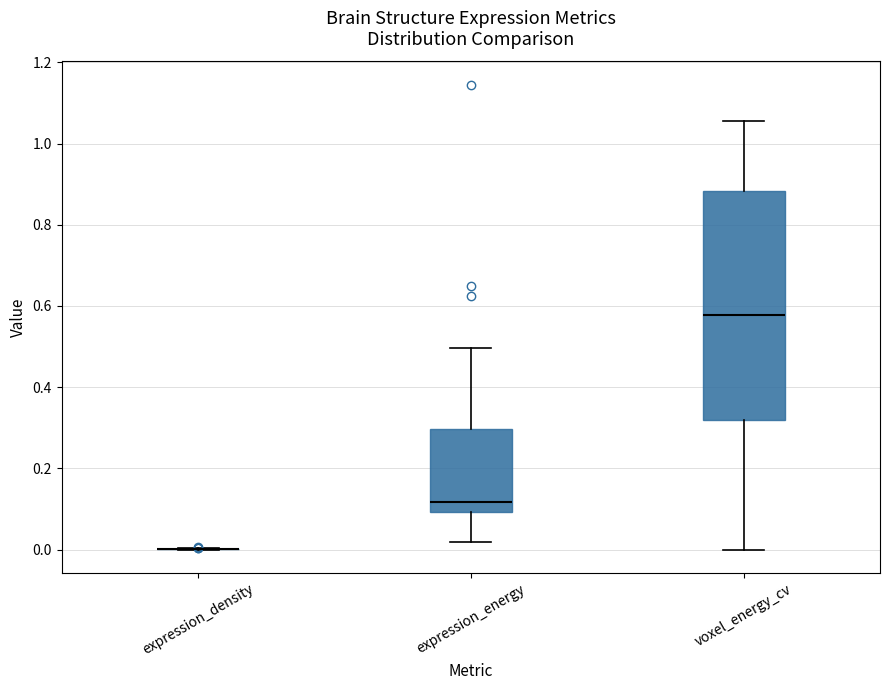

Reading left to right, transcribe this box plot: for each box, give where its median line is, the range the box spans, and where its two whiskers end, as read against the y-axis. The values are not printed on the chart, so give them approximately, as read against the axis.

expression_density: box collapsed to a line at 0.00, whiskers 0.00 to 0.00
expression_energy: median 0.12, box 0.10 to 0.30, whiskers 0.02 to 0.50
voxel_energy_cv: median 0.58, box 0.32 to 0.88, whiskers 0.00 to 1.06